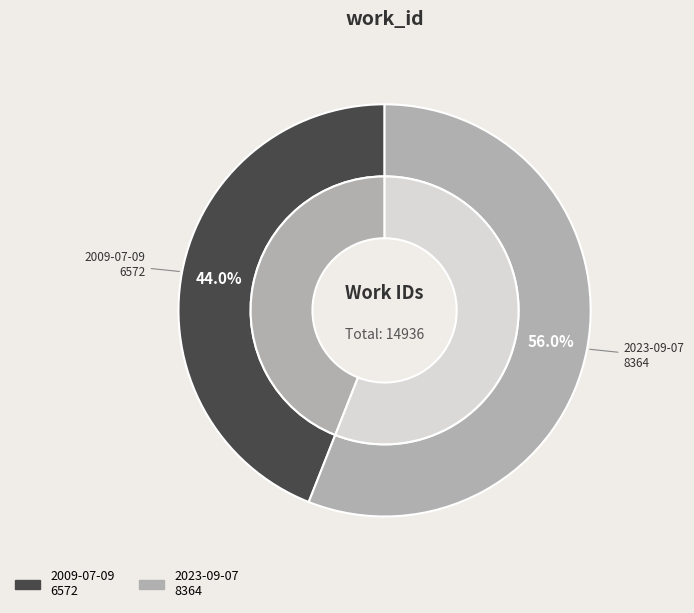

What percentage is NOT represented by 2009-07-09?

56.0%